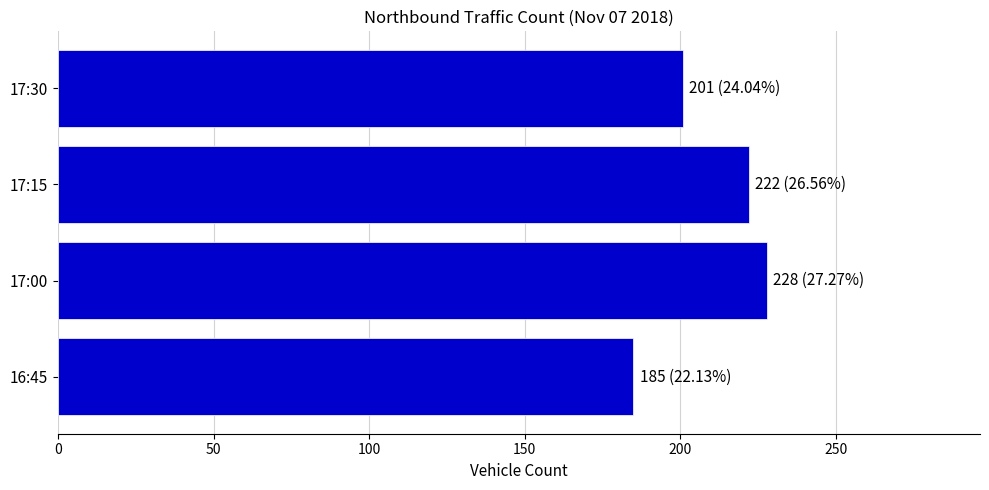

What is the average value?

209